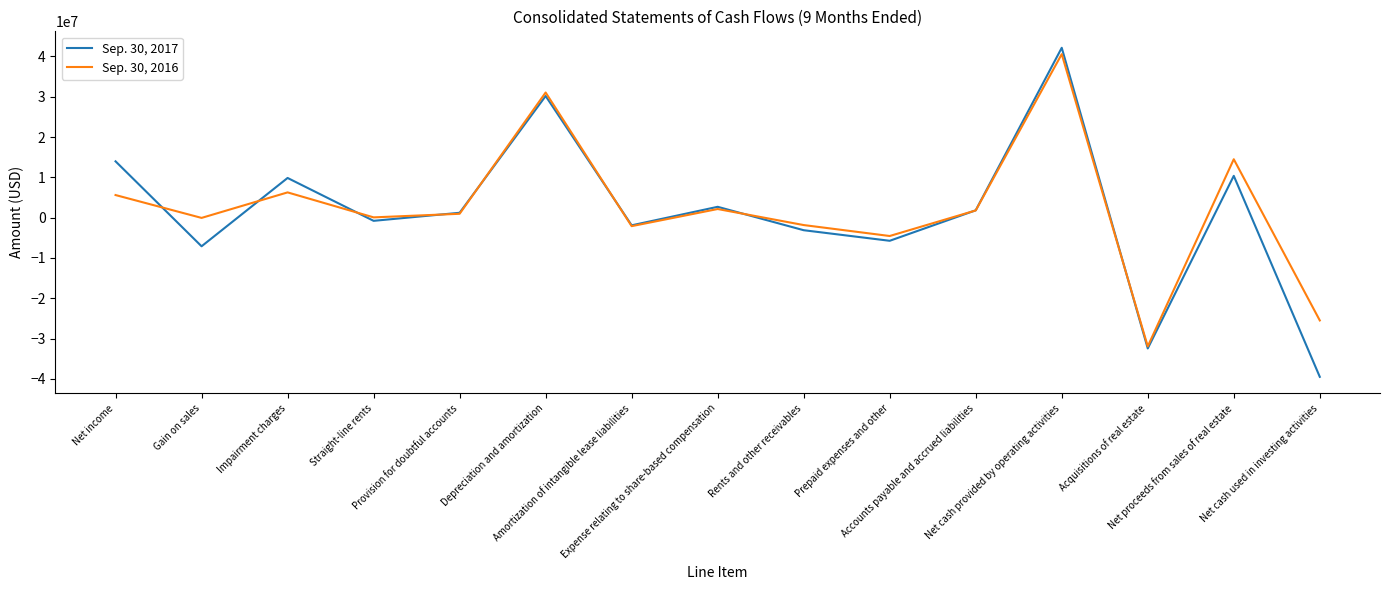

Rank the series by their average value, from lowest to highest.

Sep. 30, 2017, Sep. 30, 2016